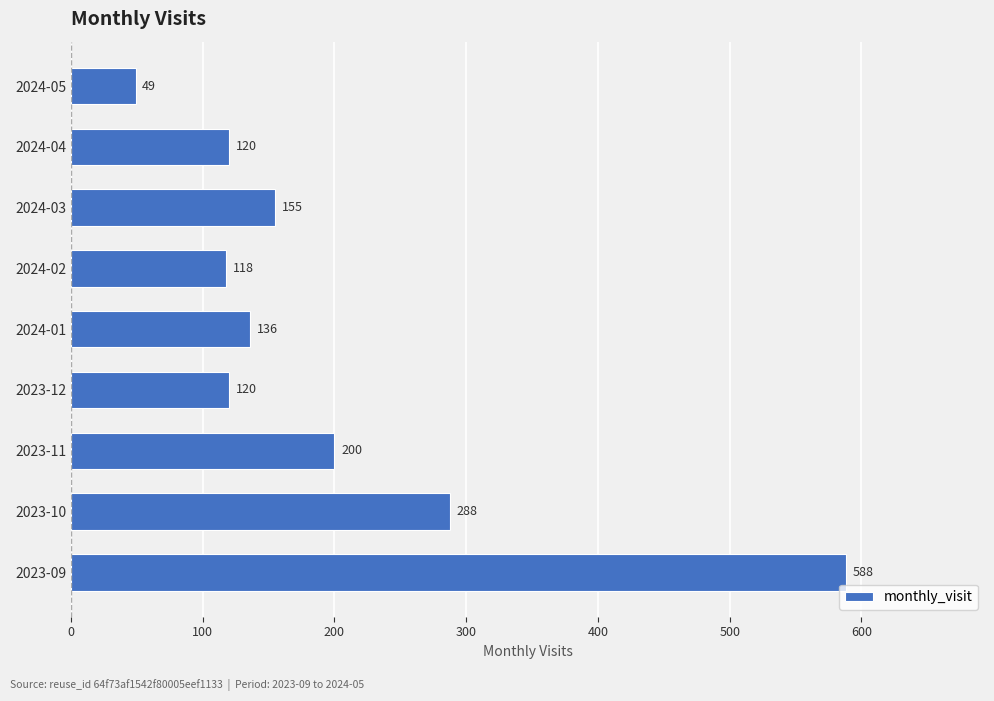

What is the average value?

197